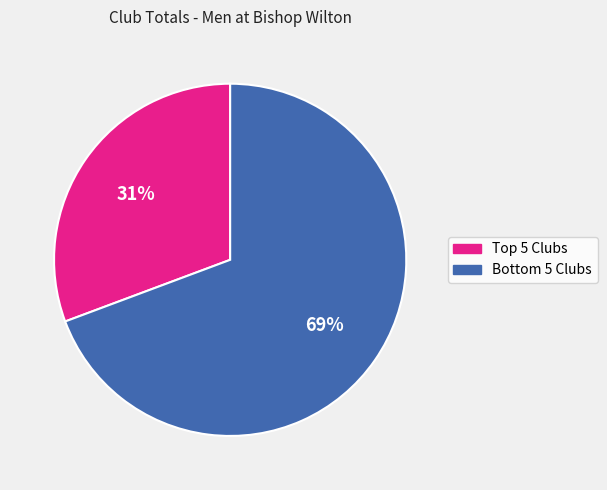

Is there any slice that represents more than half of the pie?

Yes